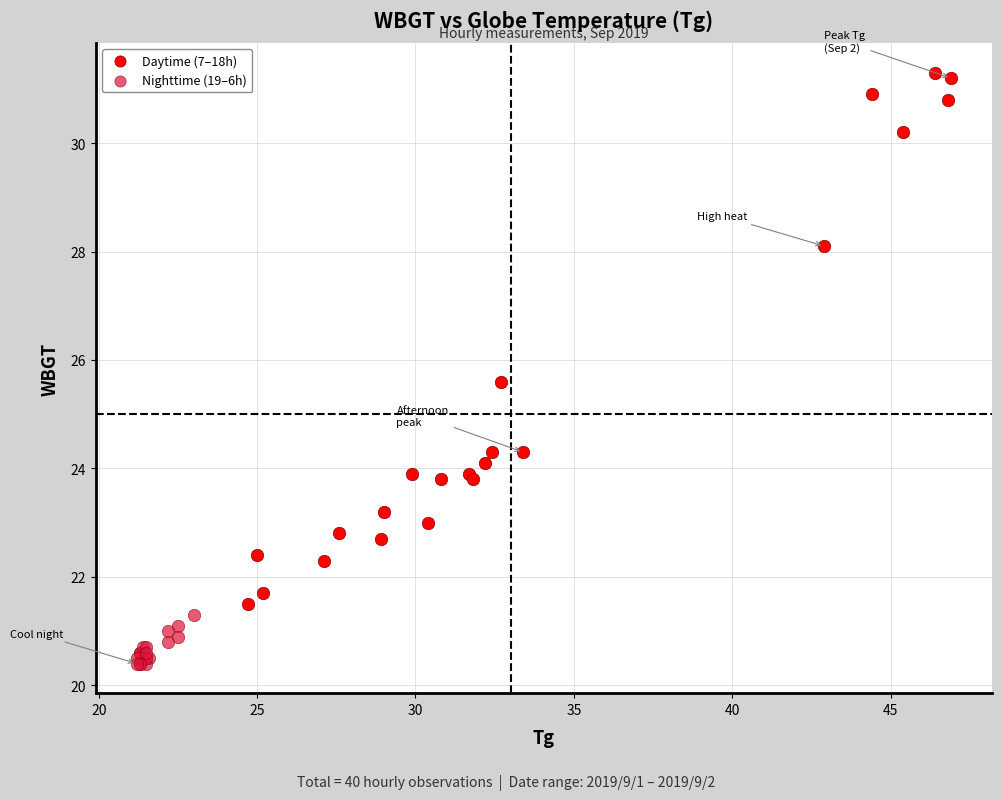

Which series reaches the minimum Y coordinate?

Nighttime (19–6h)